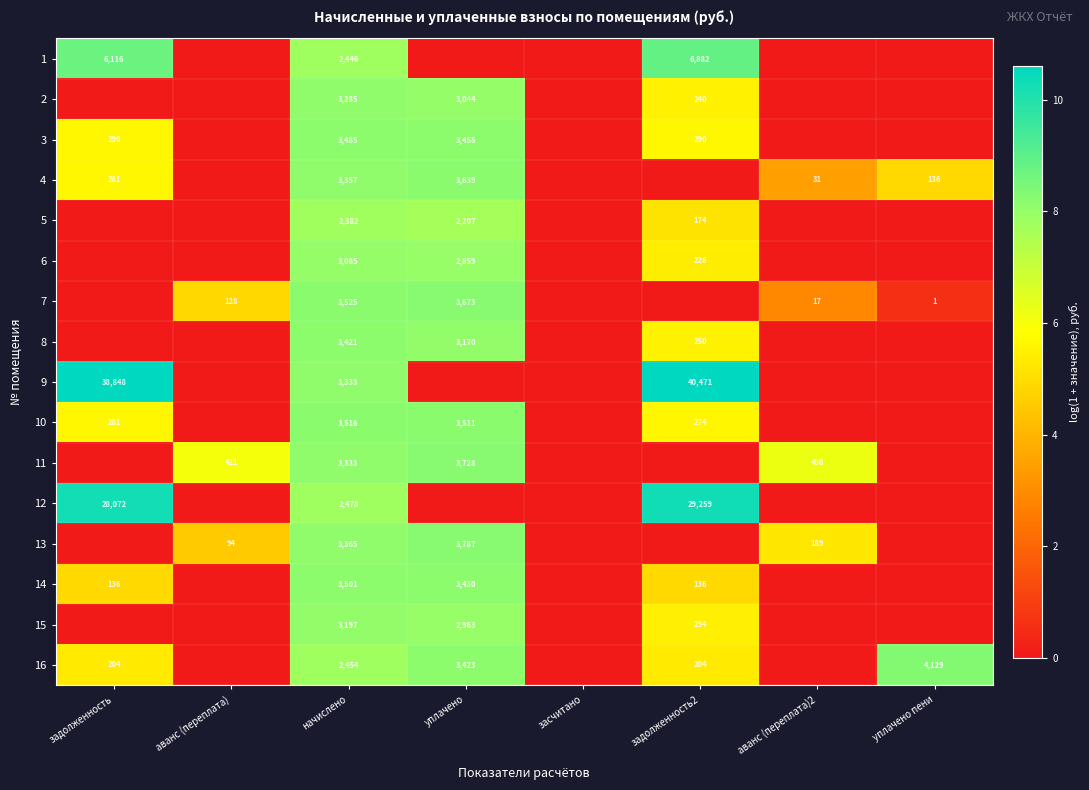

The 13 series shows 94 at аванс (переплата). True or false?

True